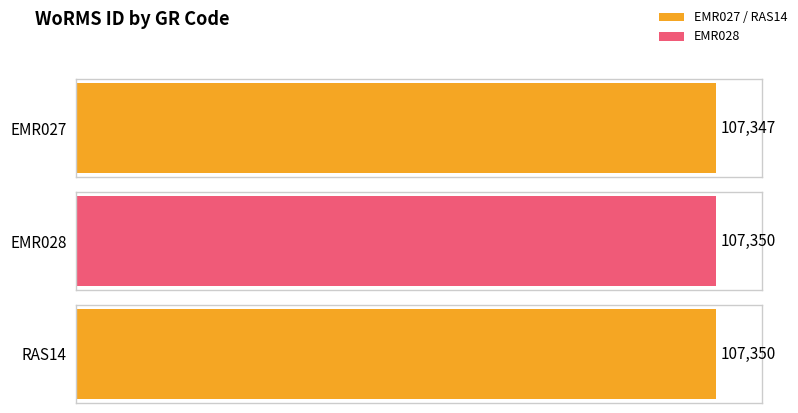

Rank the categories by value from highest to lowest.

EMR028, RAS14, EMR027